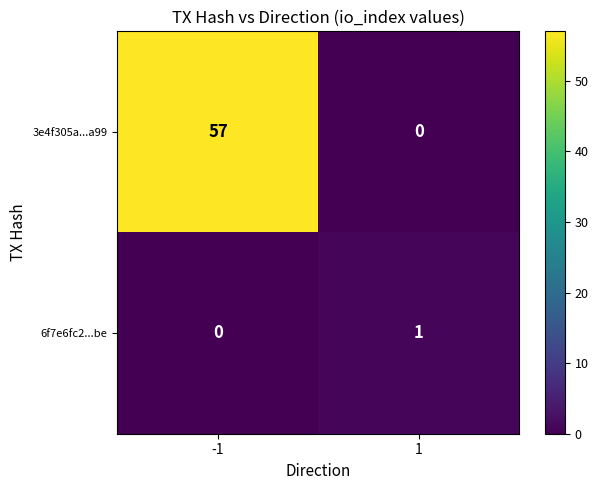

Is it true that 6f7e6fc2...be equals 0 at -1?

True